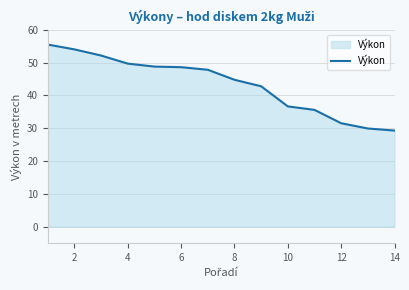

What is the smallest value displayed?

29.3